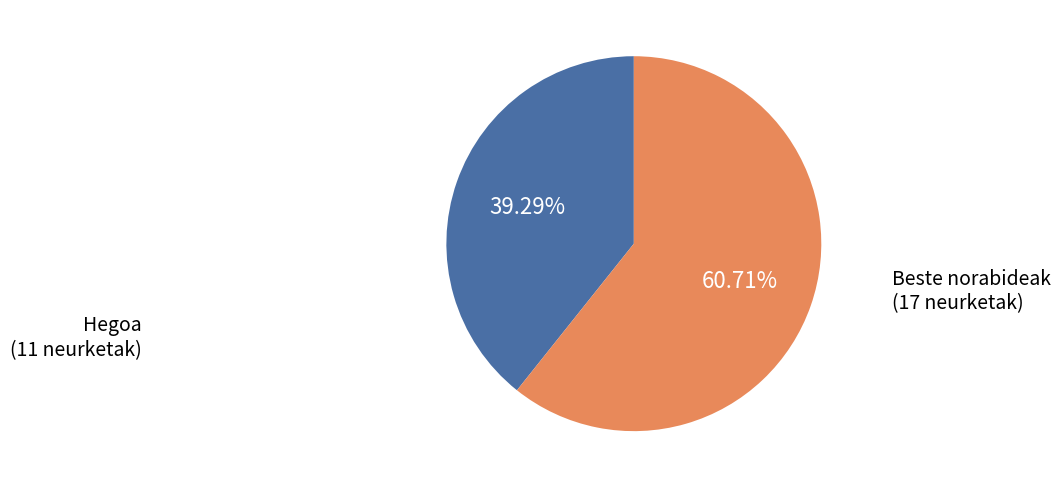

What is the largest slice in the pie chart?

Beste norabideak